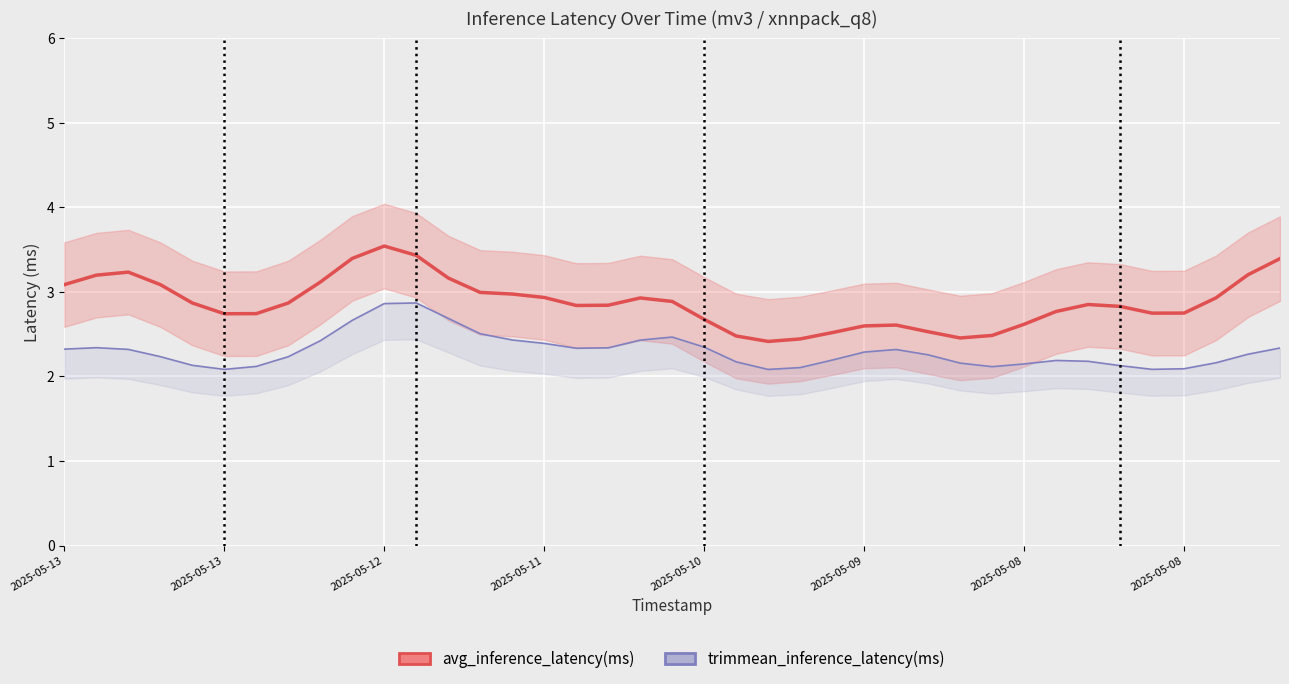

Rank the series by their maximum value, from highest to lowest.

avg_inference_latency(ms), trimmean_inference_latency(ms)